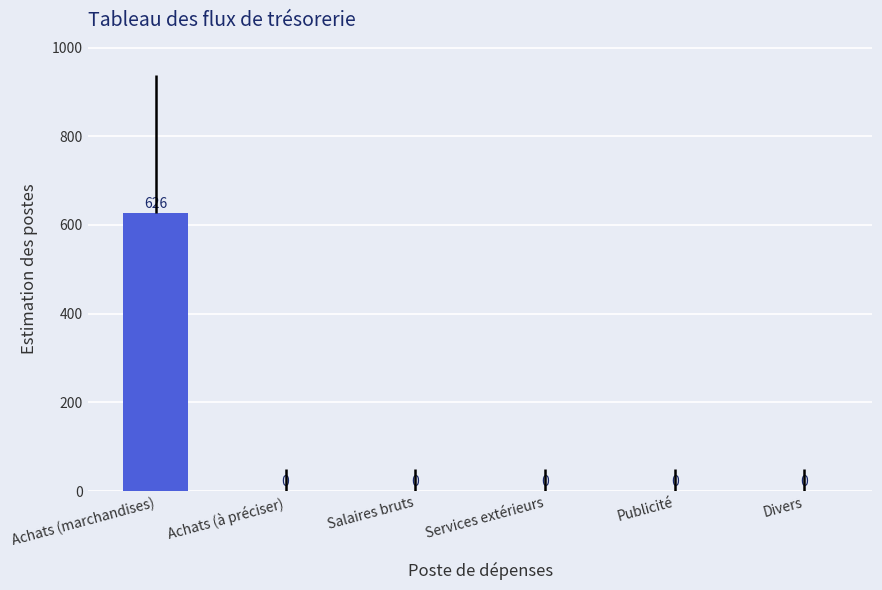

How many values are above zero?

1